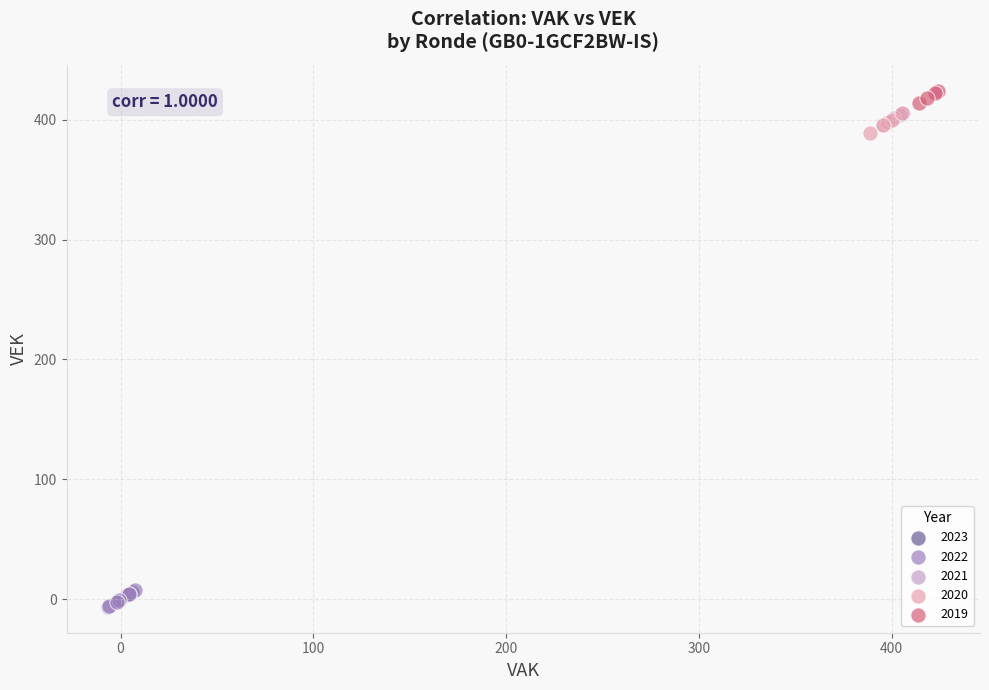

What are all the series names shown in the legend?

2023, 2022, 2021, 2020, 2019